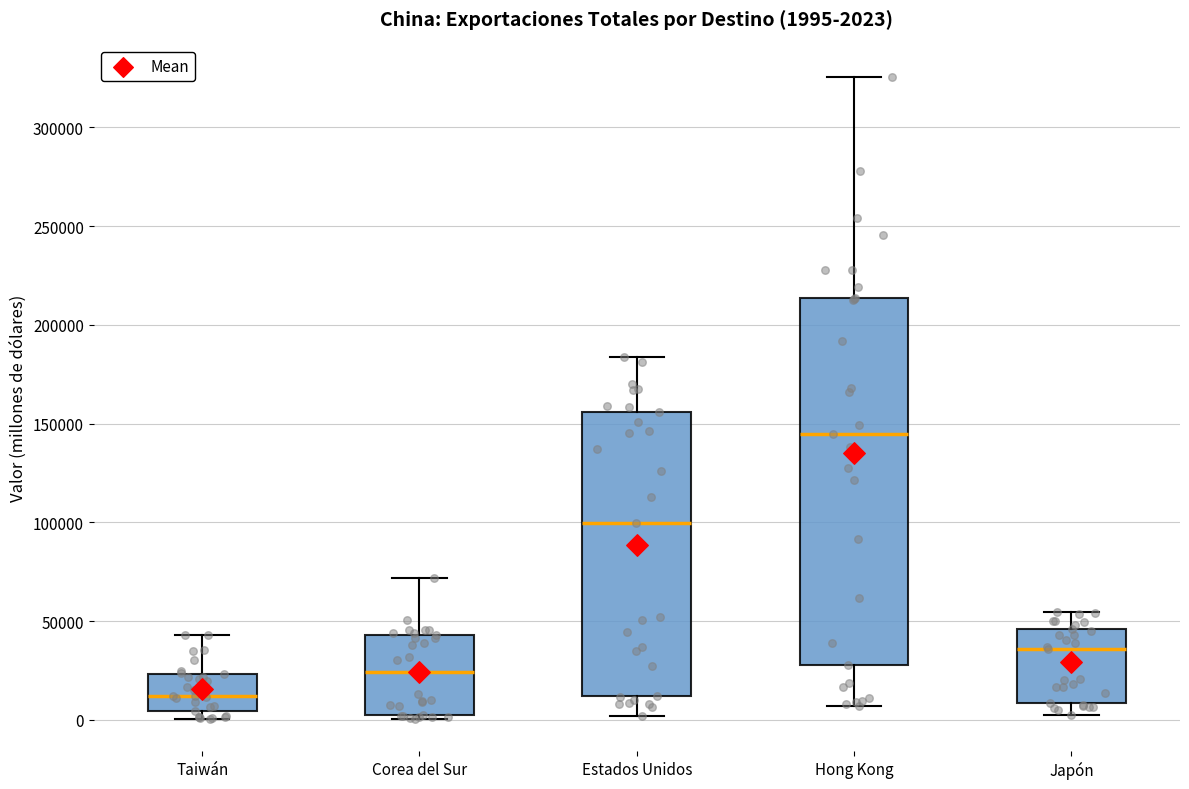

Which box has the highest median line?

Hong Kong